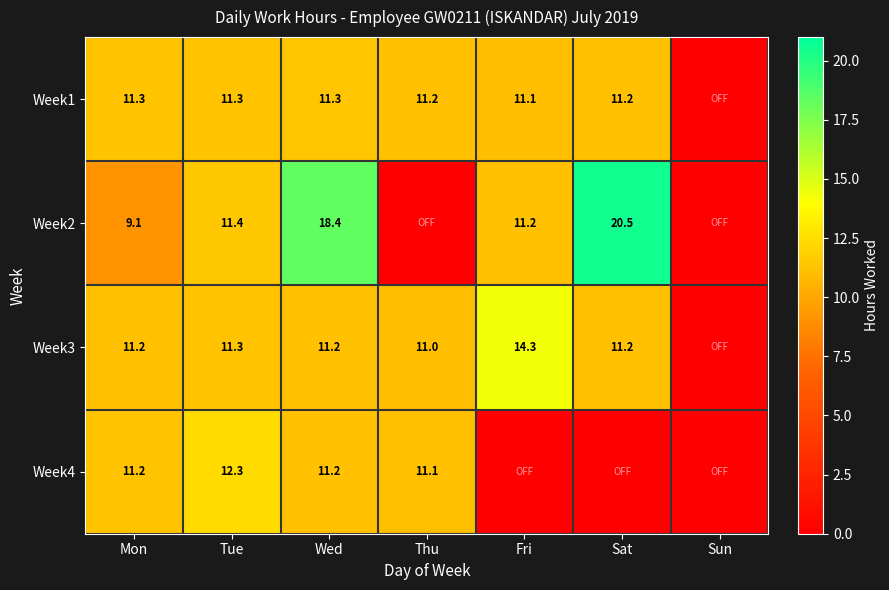

True or false: Week4 has a value of 19.6 at Mon.

False